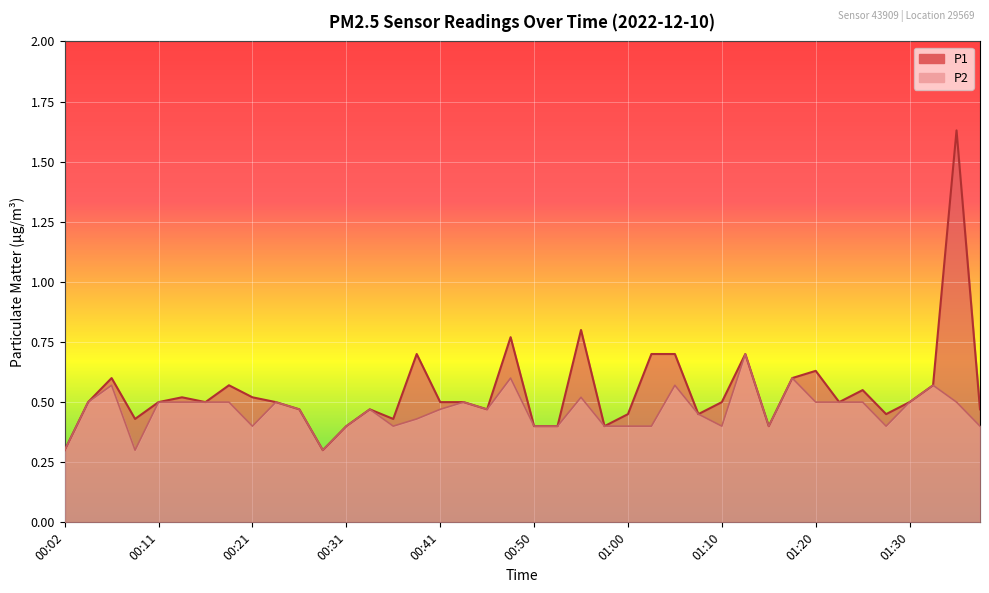

How many interior local peaks does the P1 series have?

11